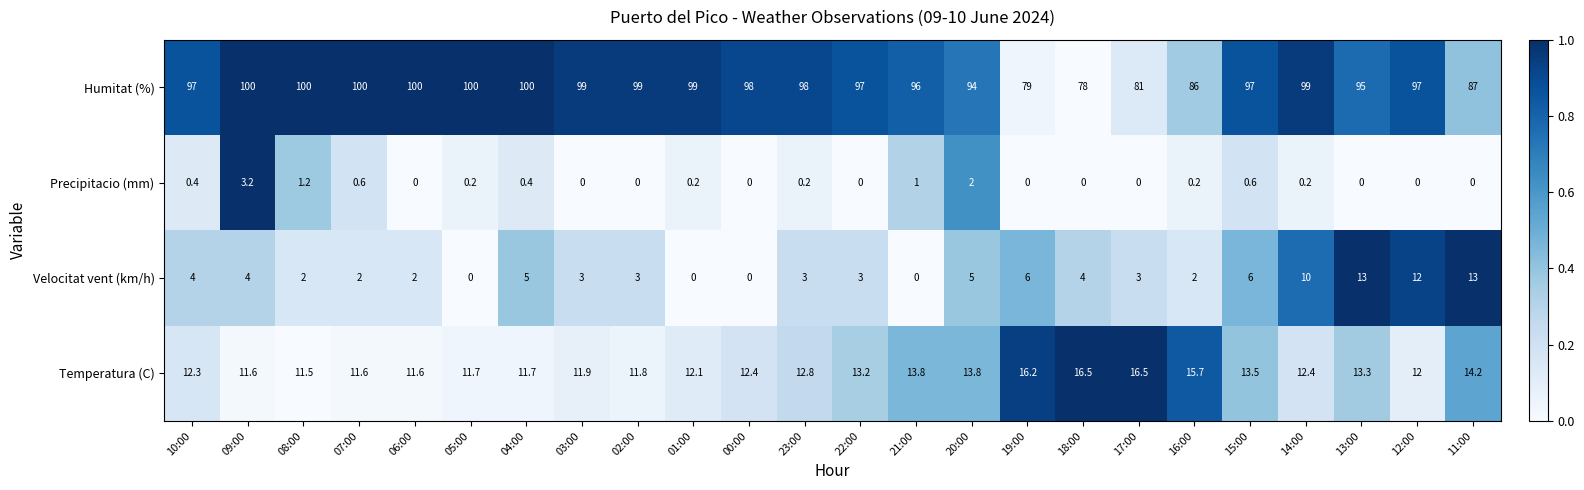

At which category is the sum across all series the highest?

14:00